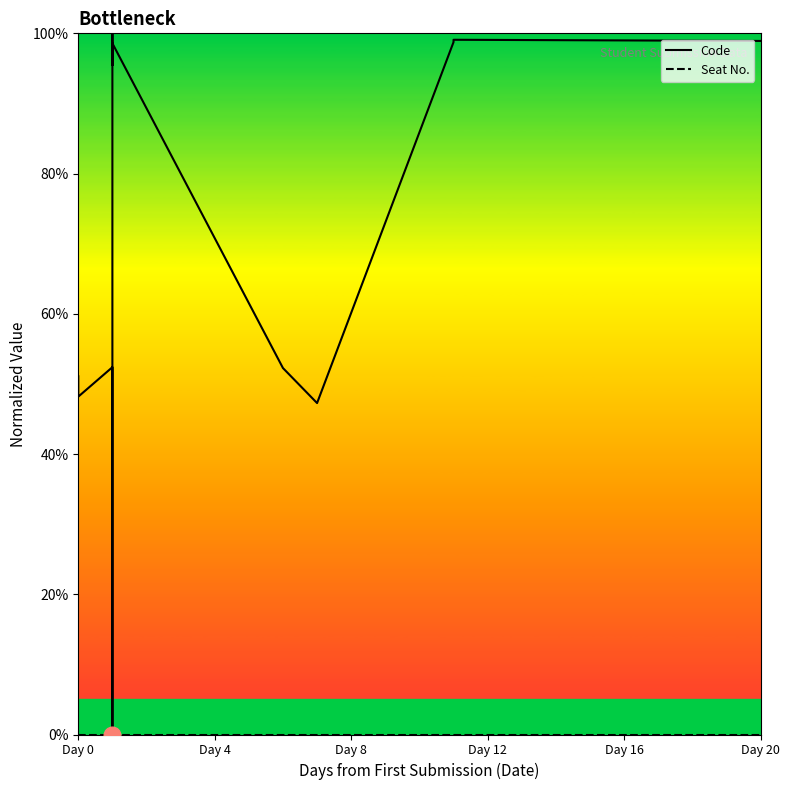

True or false: Code and Seat No. cross at least once.

False